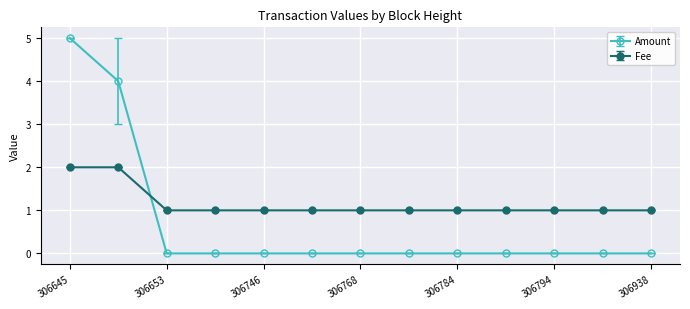

How many intersections are there between Fee and Amount?

1